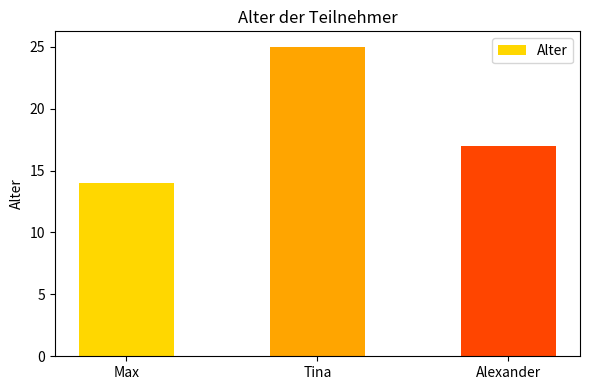

List the labels in order of value, smallest first.

Max, Alexander, Tina